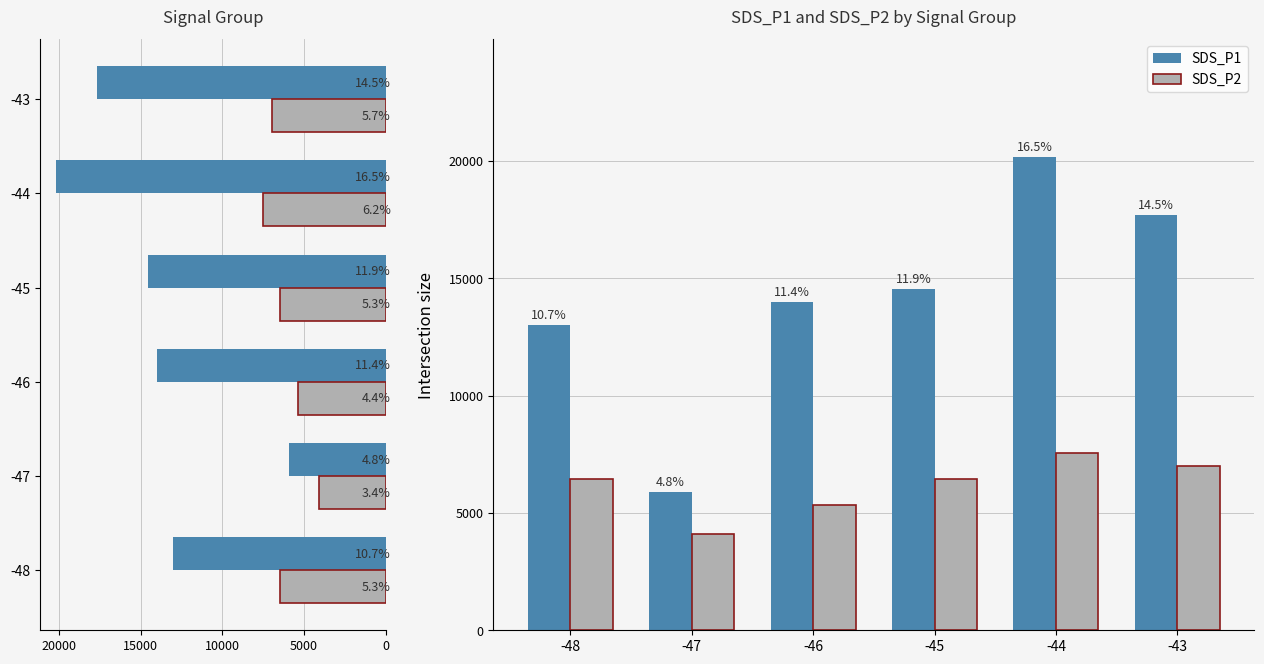

What is the average value of the SDS_P1 series?

14208.0